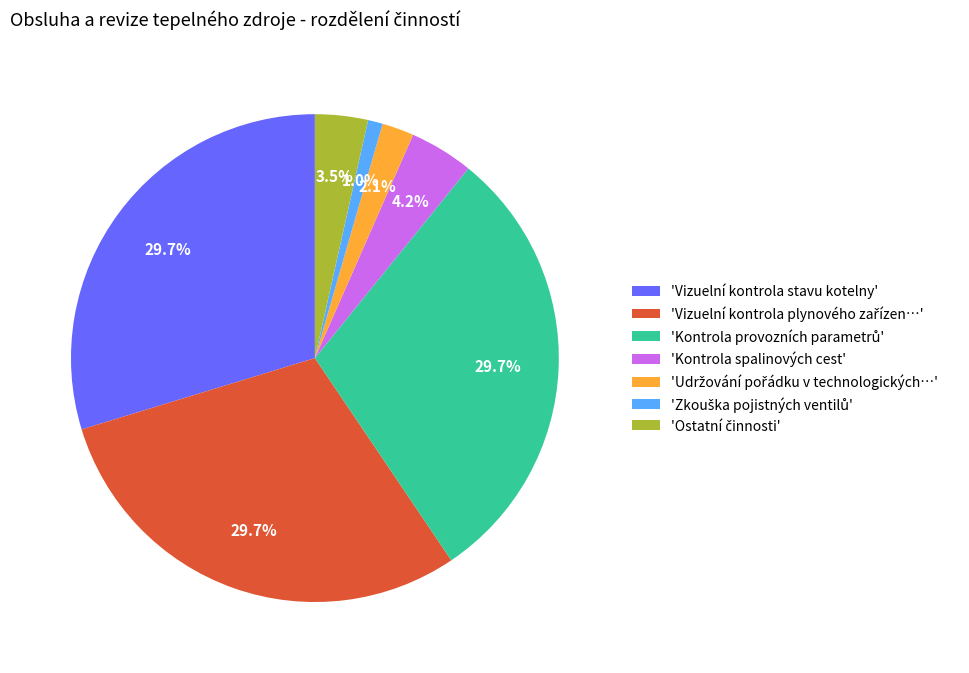

Does any single category account for the majority?

No